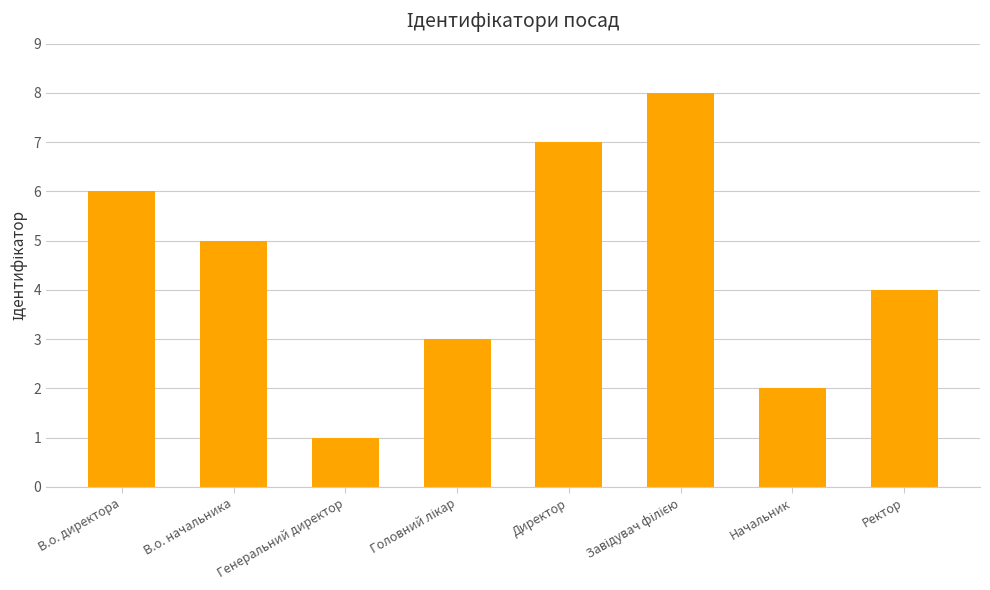

Where is the data nearest to the value 4?

Ректор